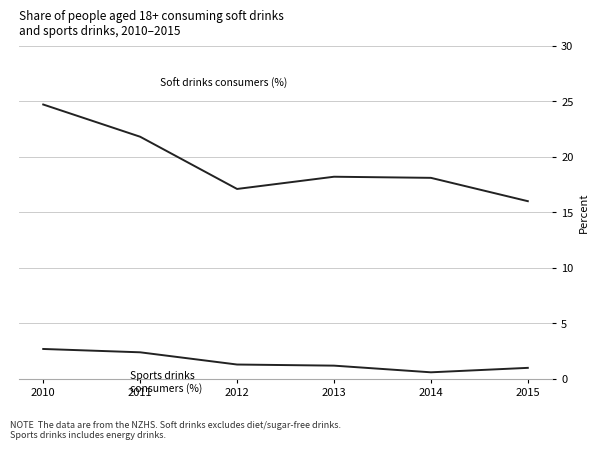

Is this an area chart (filled region under the line)?

No